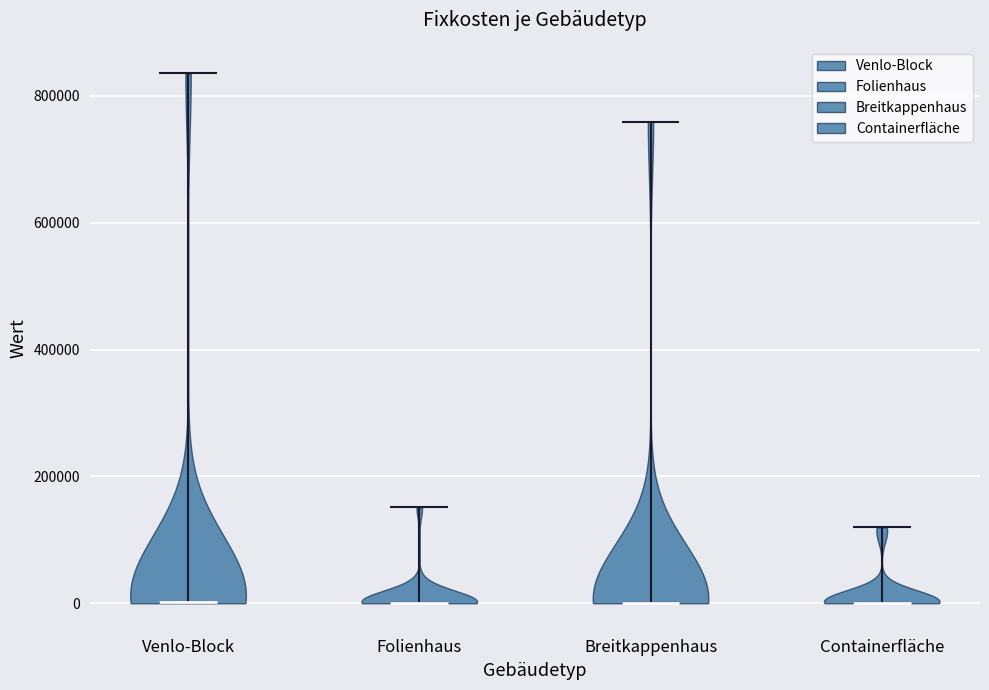

Reading left to right, read every violin against the y-axis: where its median line is, and the lowest and highest points it reaches. The values are not printed on the chart, so give them approximately, as read against the axis.

Venlo-Block: median line 0, lowest point 0, highest point 840000
Folienhaus: median line 0, lowest point 0, highest point 160000
Breitkappenhaus: median line 0, lowest point 0, highest point 760000
Containerfläche: median line 0, lowest point 0, highest point 120000